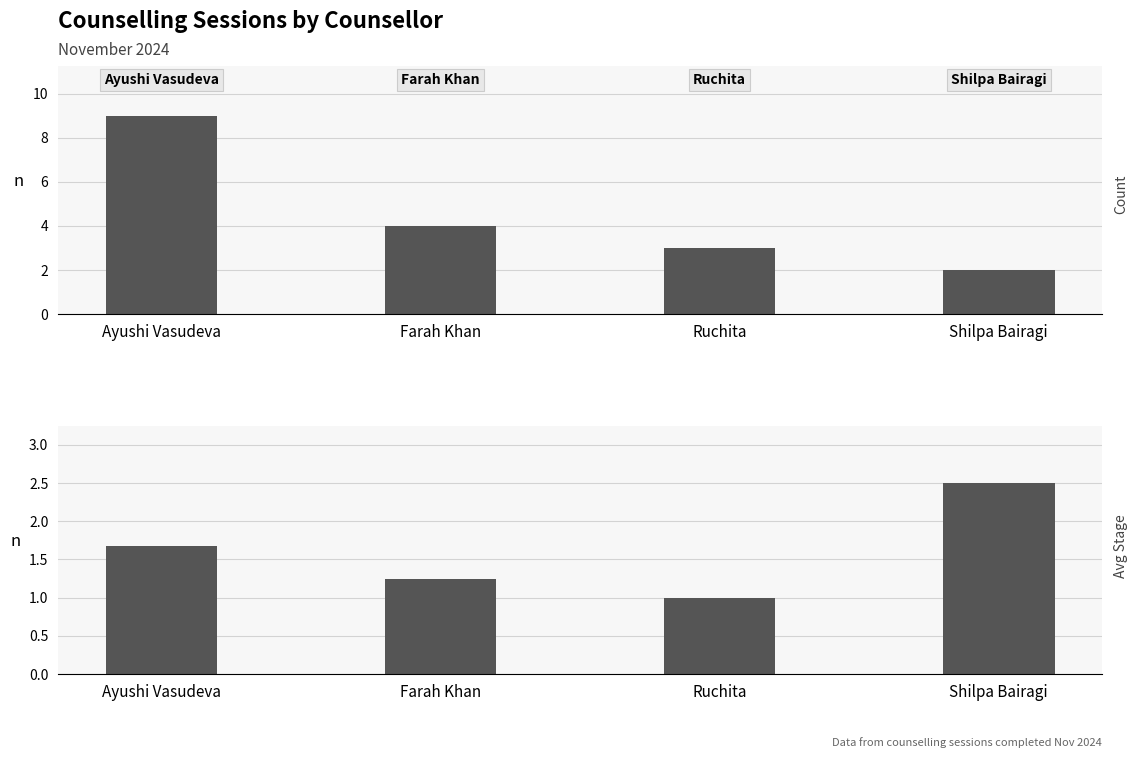

Which series has the widest spread of values?

Count